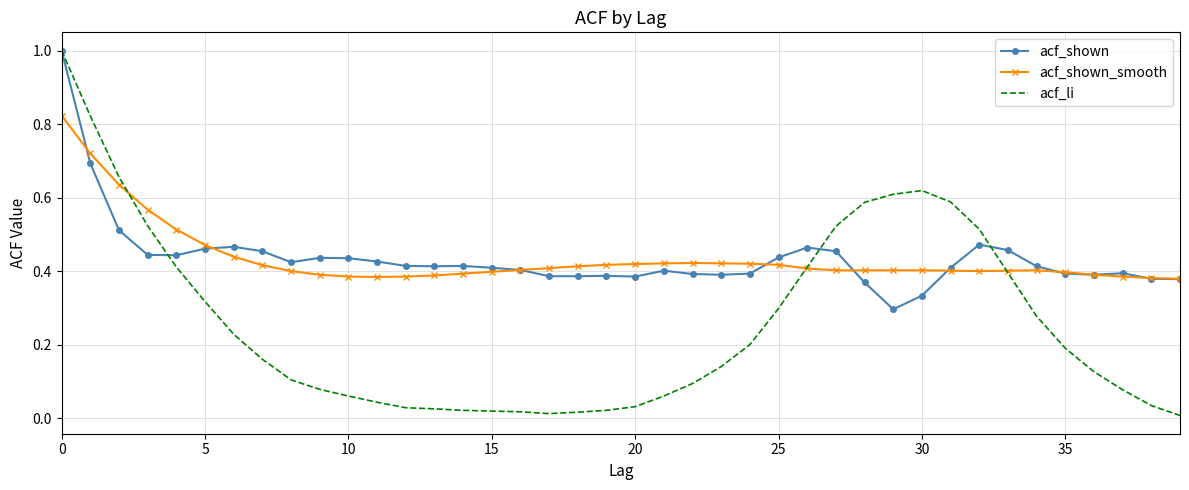

Which series has the widest spread of values?

acf_li